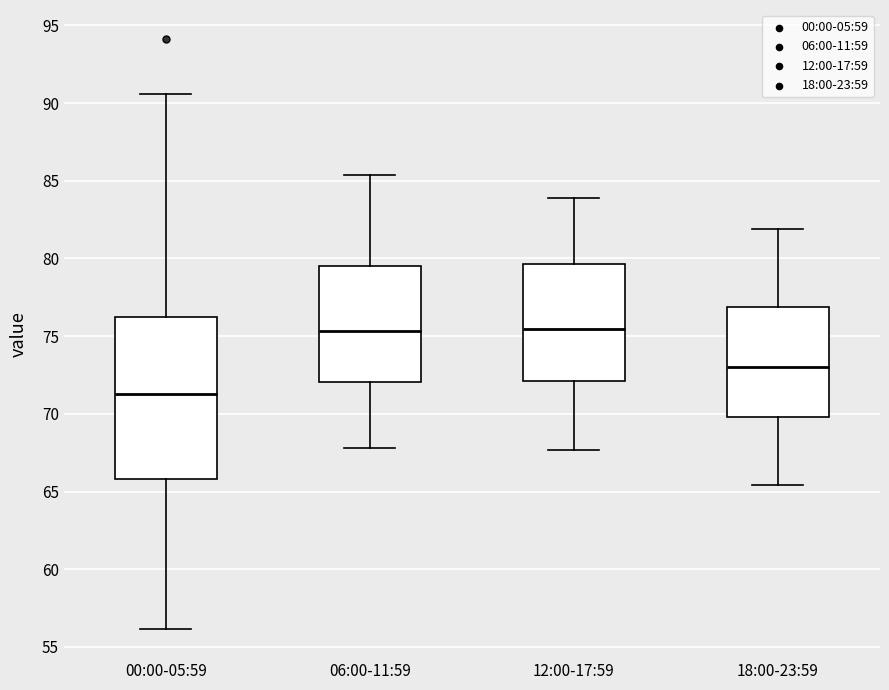

Comparing the boxes themselves (not the whiskers), which one is the tallest?

00:00-05:59